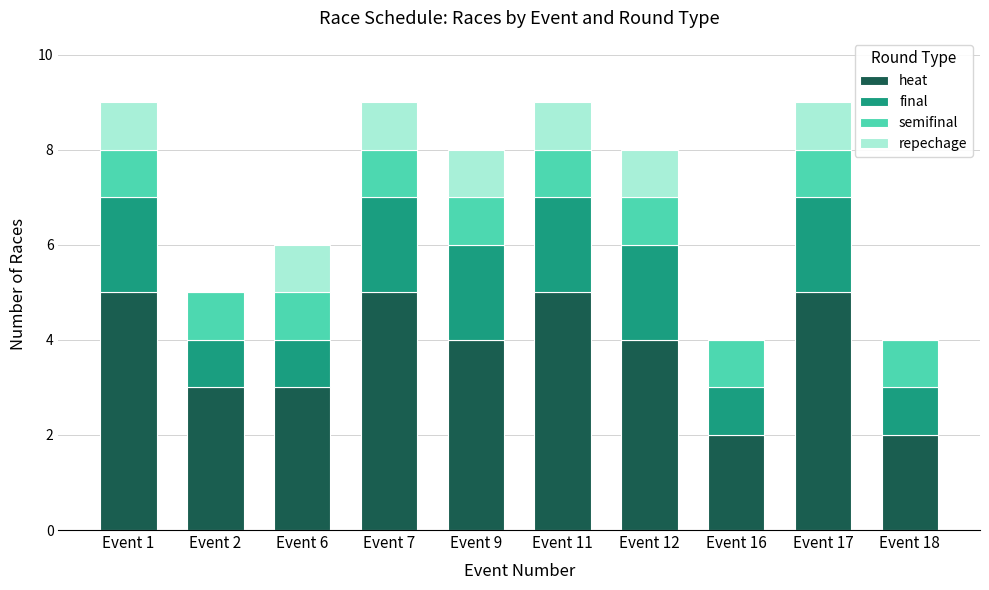

Is it true that heat equals 7 at Event 7?

False